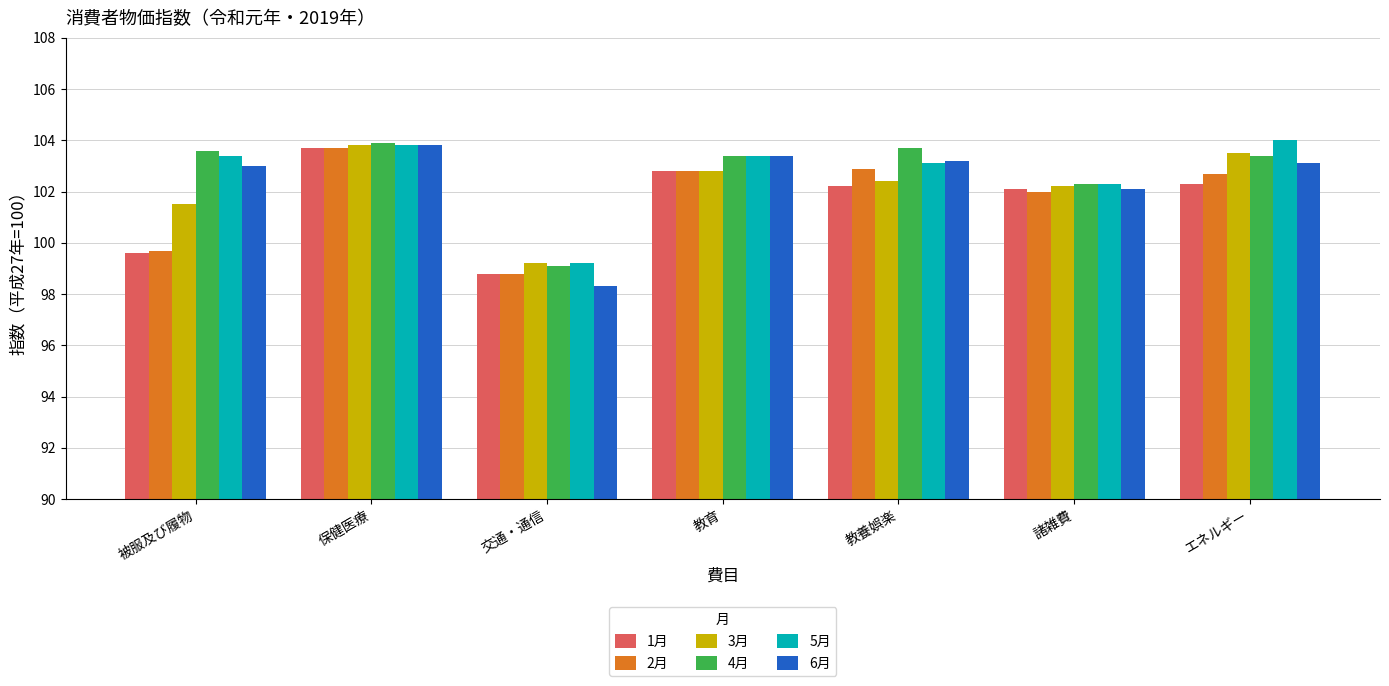

Which series has the largest range (max minus min)?

6月